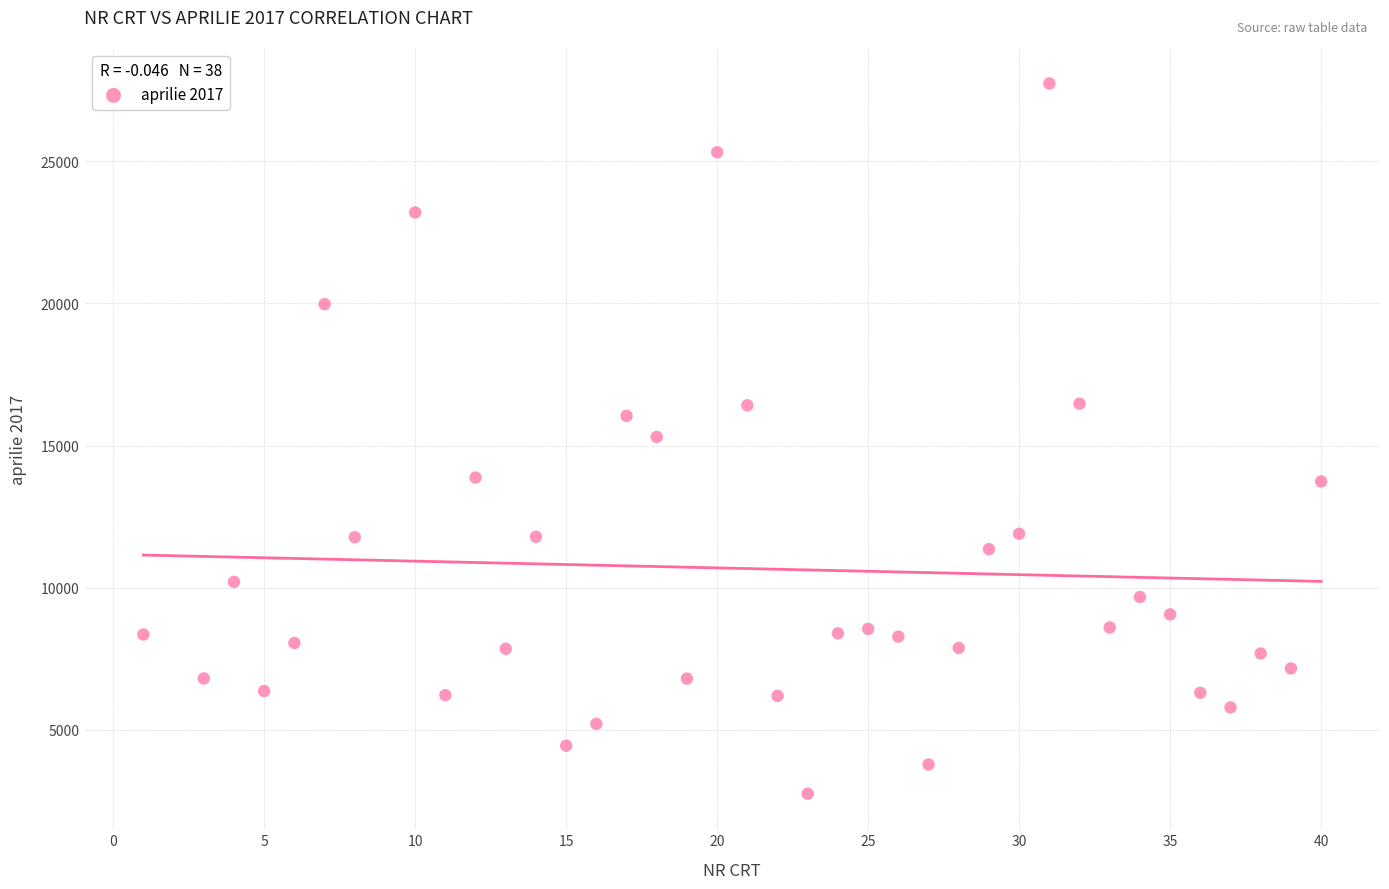

What is the range of X values (max minus min)?

39.0